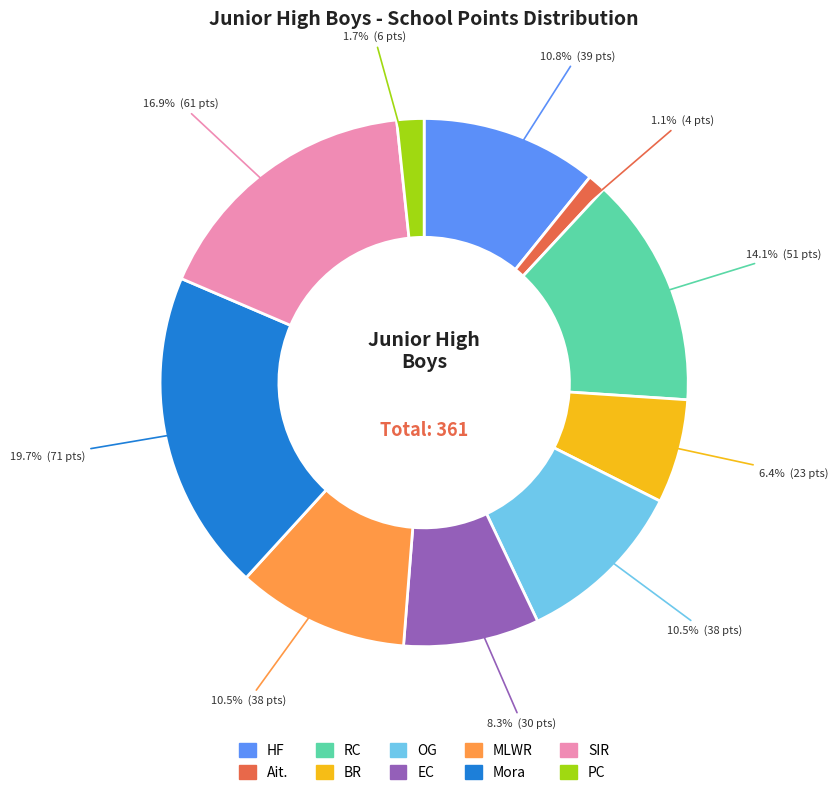

How many segments does this pie chart have?

10